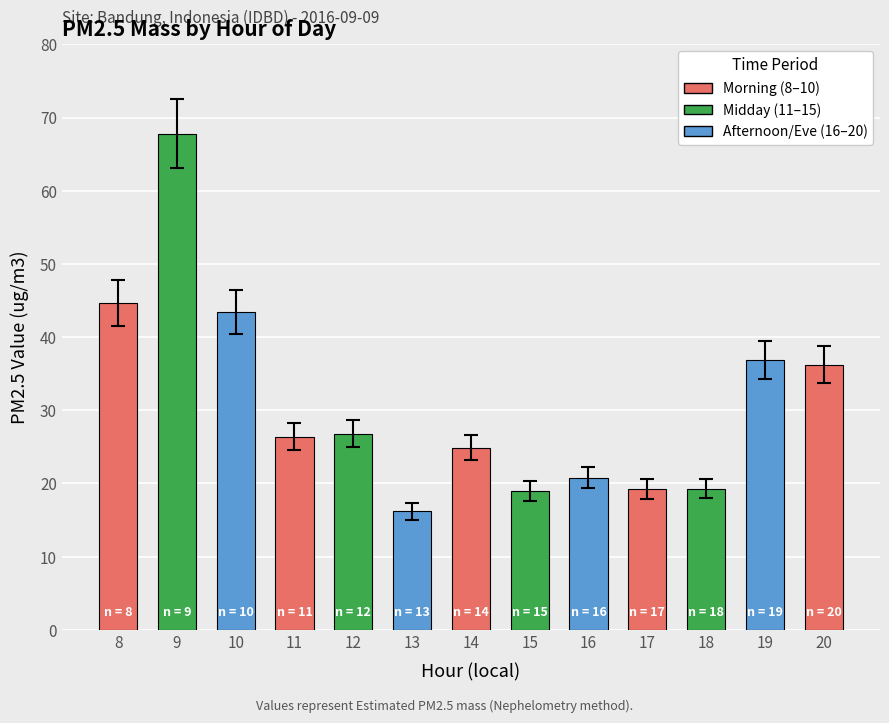

What is the difference between the values at 11 and 13?

10.2